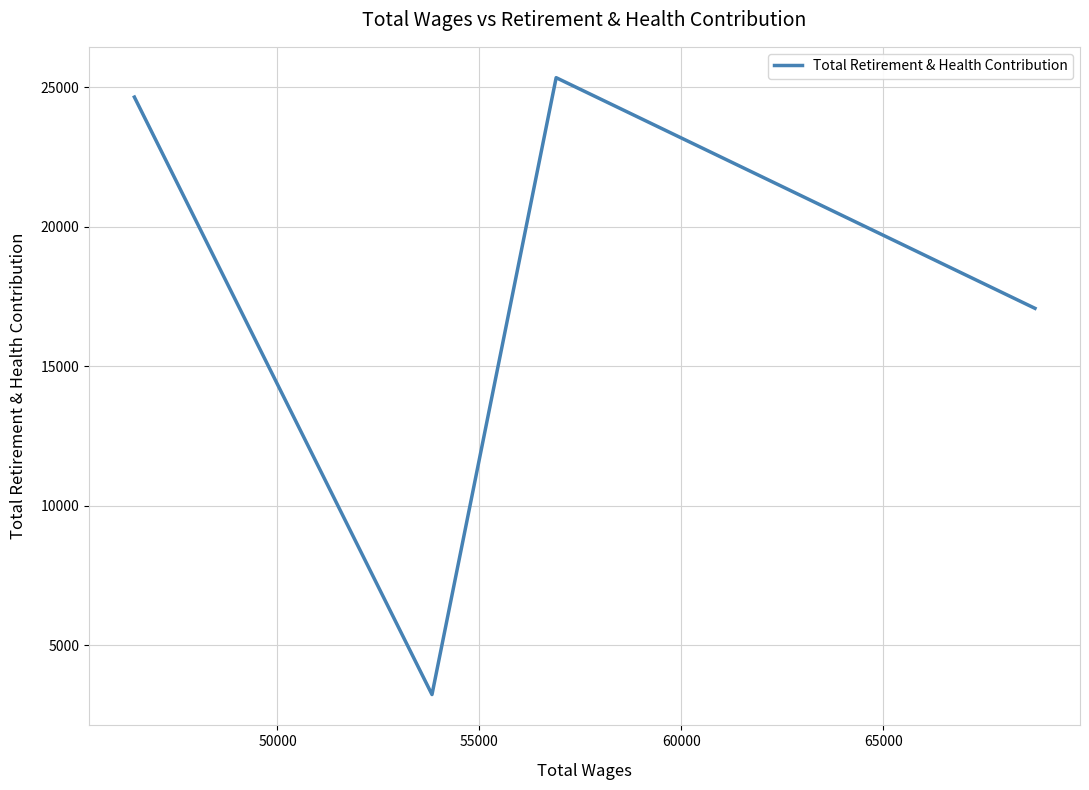

True or false: the data has more than 0 interior local peaks.

True